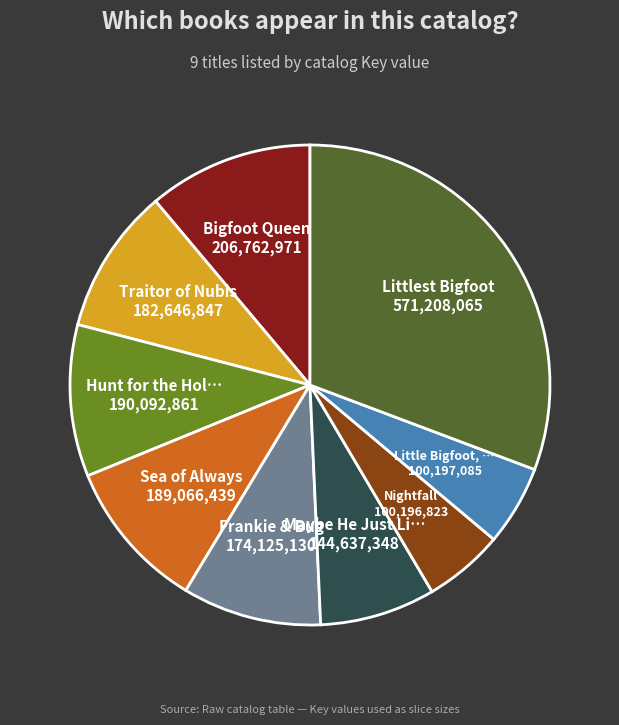

Does any single category account for the majority?

No